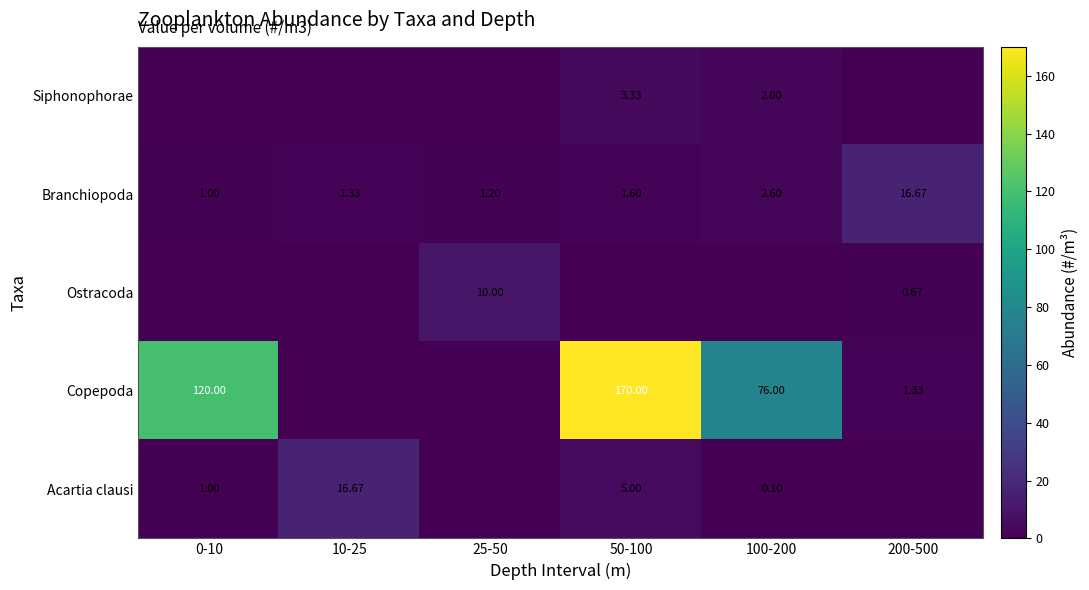

Count the number of data series in this chart.

5